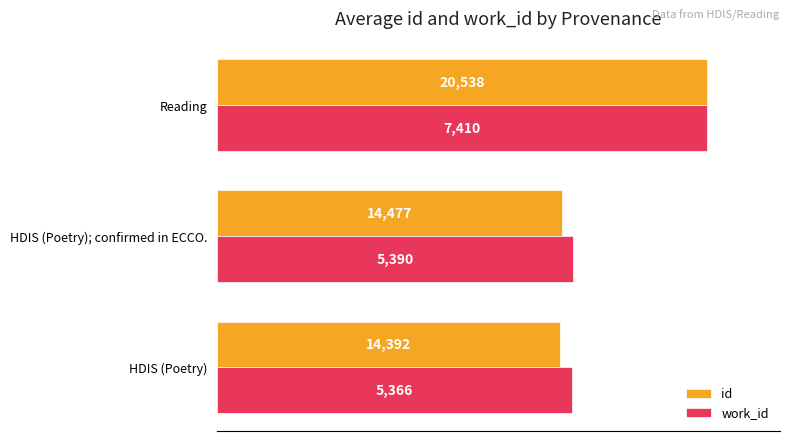

What are all the series names shown in the legend?

id, work_id